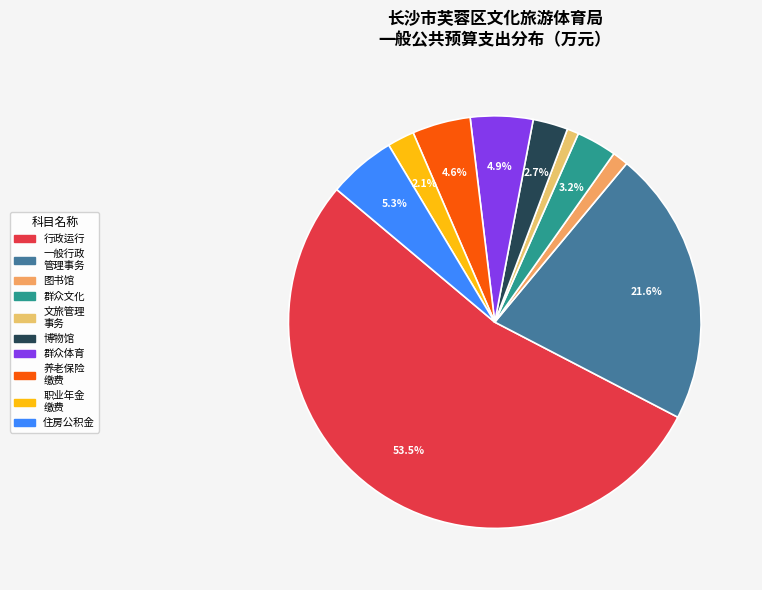

How many segments does this pie chart have?

10